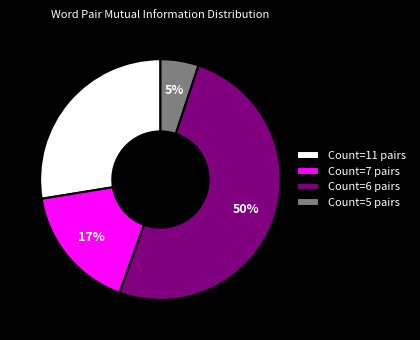

Count the number of slices in the pie.

4